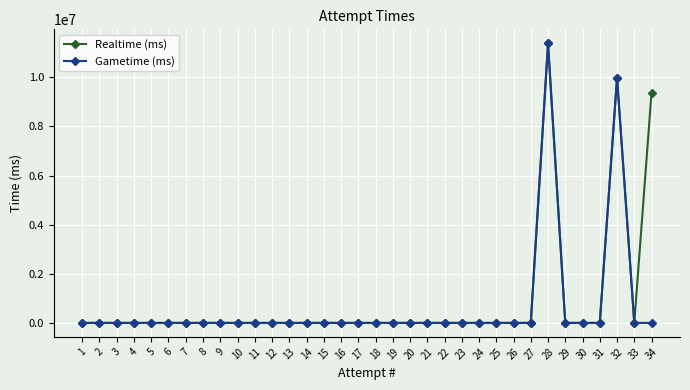

What is the greatest value displayed?

11386515